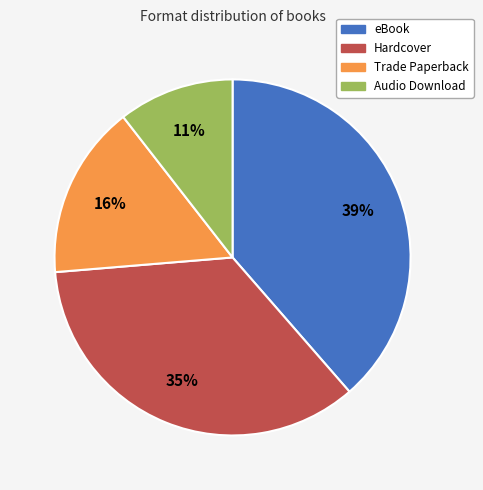

Between Trade Paperback and eBook, which is larger?

eBook